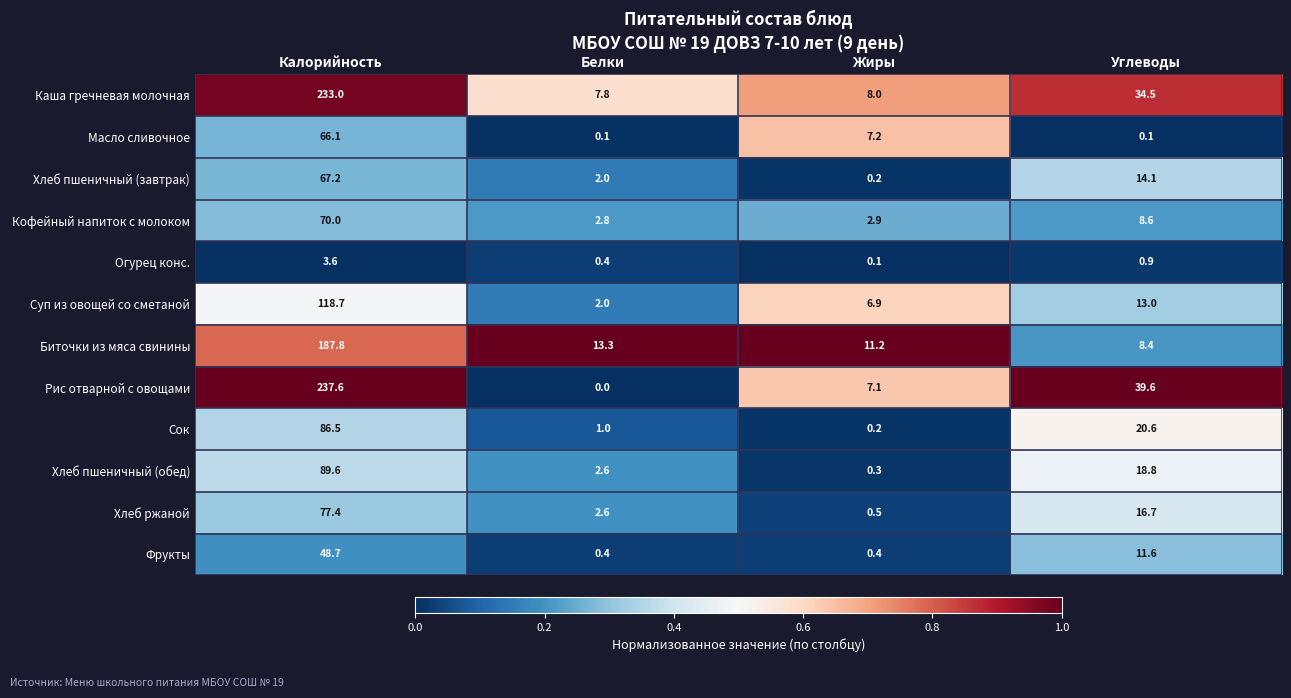

What is the difference between the second highest and second lowest values in the Рис отварной с овощами series?

32.5